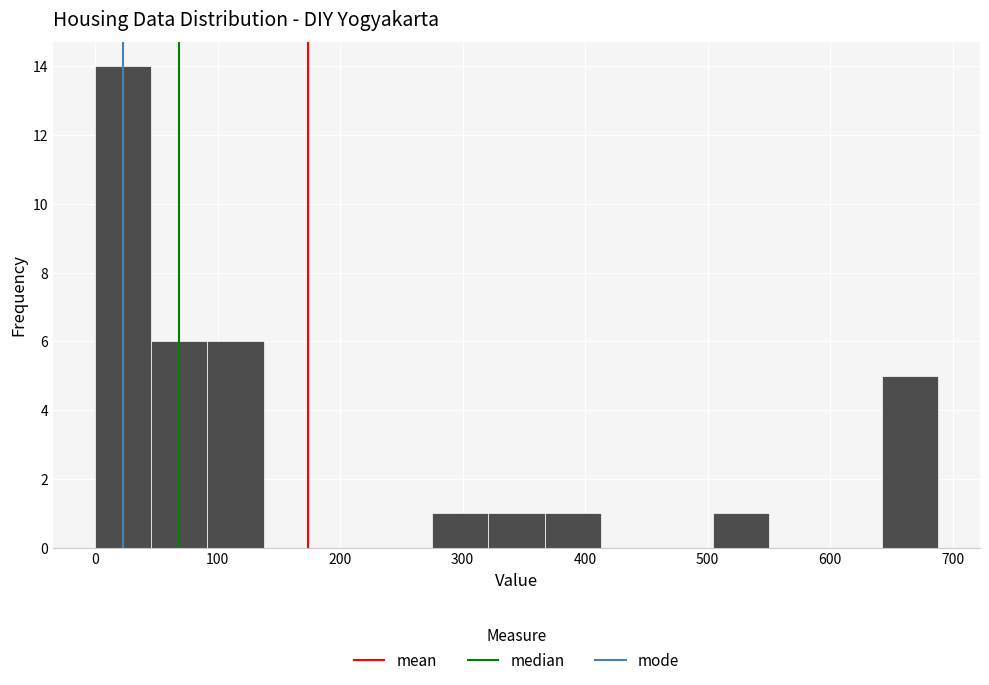

Reading left to right, list every bar in this chart as the range it spans on the x-axis followed by its height. Neither the bar edges nor the heights are printed on the chart, so give them approximately, as read against the axes.

0 to 50: 14
50 to 90: 6
90 to 140: 6
140 to 180: 0
180 to 230: 0
230 to 280: 0
280 to 320: 1
320 to 370: 1
370 to 410: 1
410 to 460: 0
460 to 500: 0
500 to 550: 1
550 to 600: 0
600 to 640: 0
640 to 690: 5